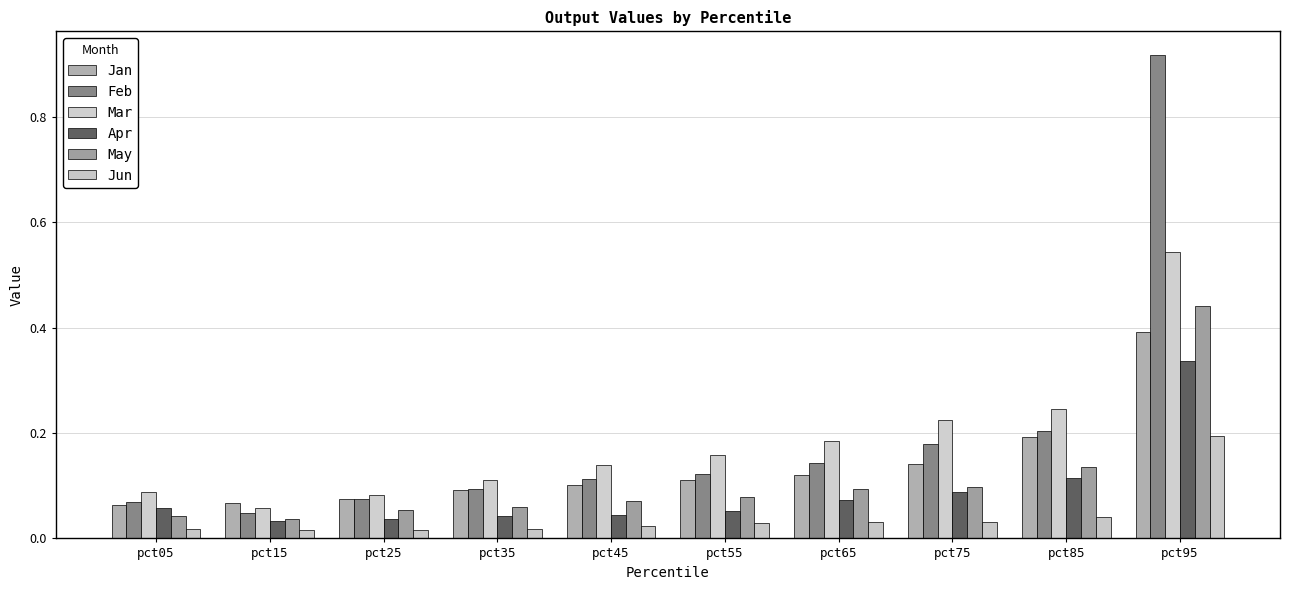

How many groups of bars are there?

10